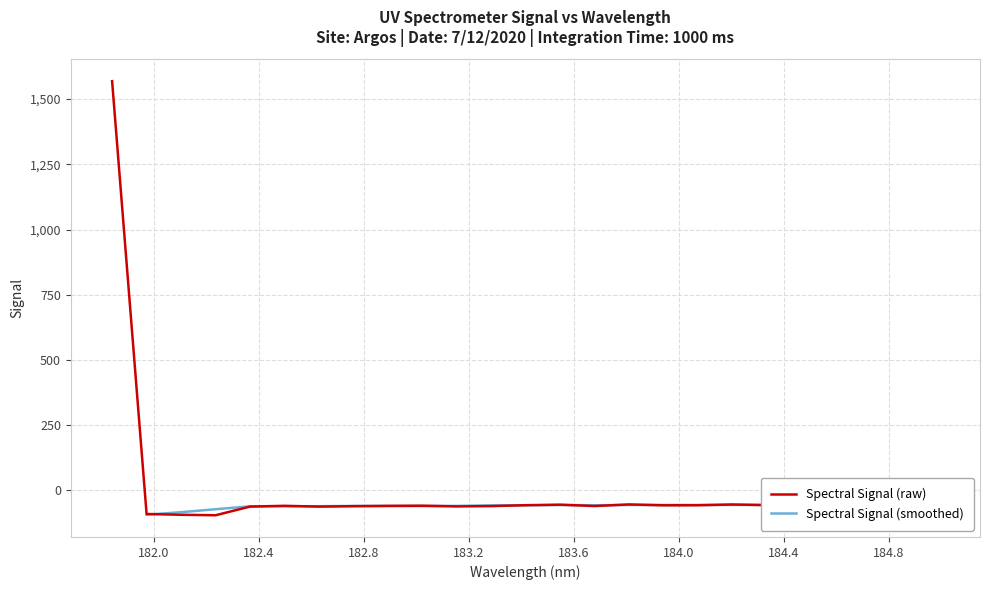

Rank the categories by value from lowest to highest.

182.2359681898, 182.1045947288, 181.9732053322, 182.6299929592, 182.3673257152, 183.15513622, 182.7613026778, 183.2863821962, 183.6800245112, 182.8925964608, 182.498667305, 183.0238743082, 183.9423730432, 184.0735234058, 183.4176122368, 184.46687888, 184.3357763242, 184.7290361848, 183.5488263418, 184.2046578328, 184.8600909338, 183.811206745, 184.5979655002, 184.9911297472, 181.8418